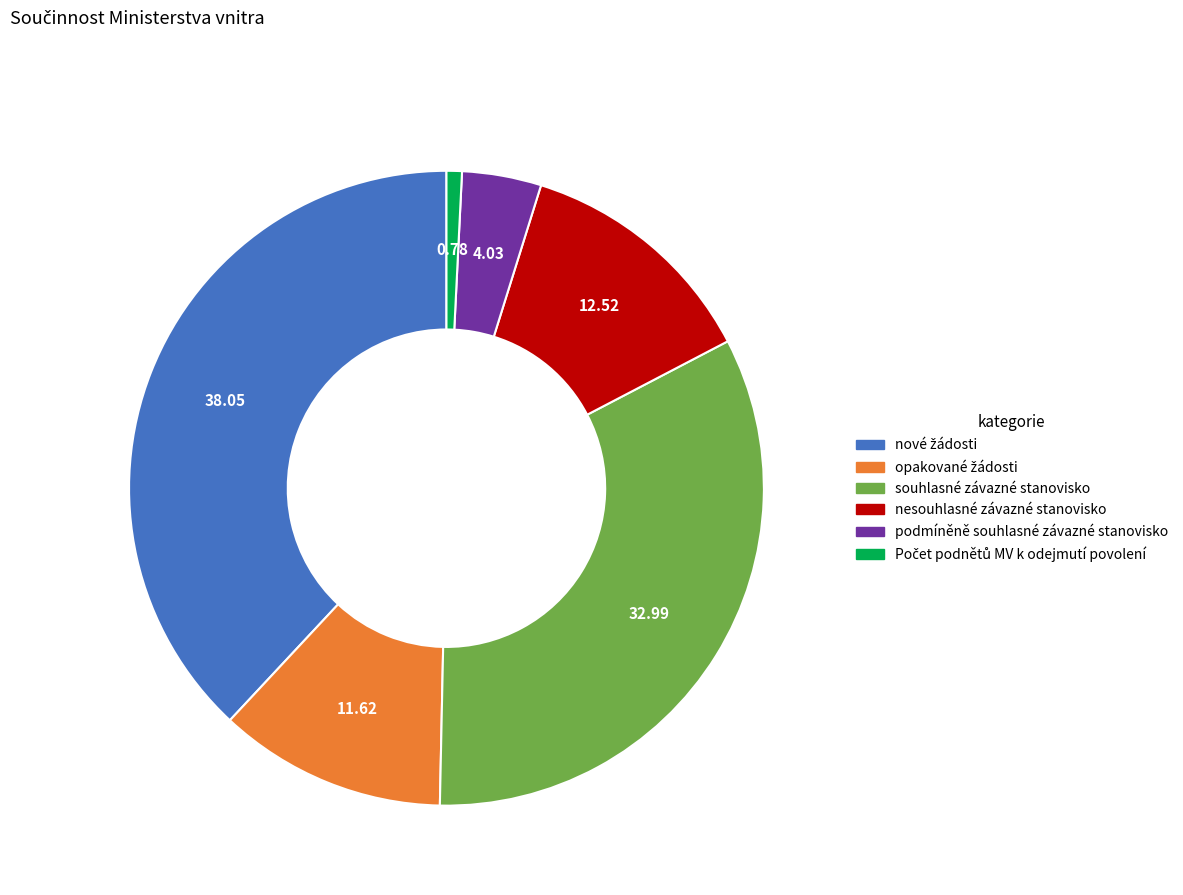

Is there any slice that represents more than half of the pie?

No